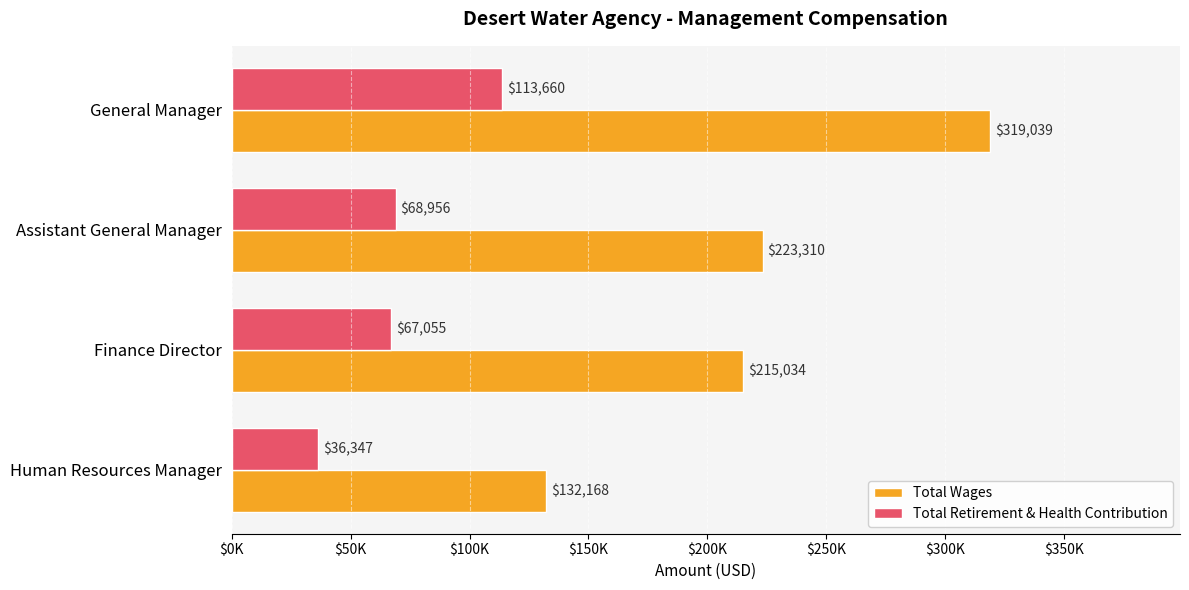

What is the value of the Total Retirement & Health Contribution bar at the 1st from the left?

113660